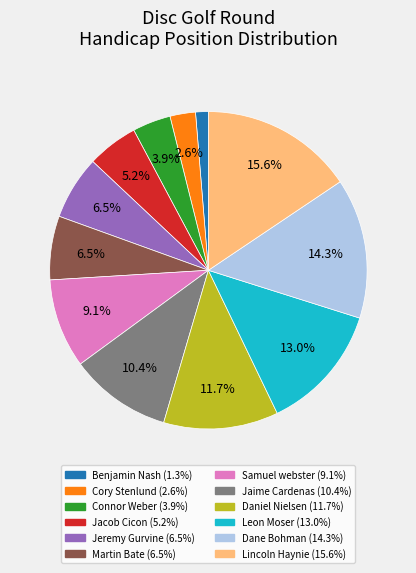

Is there any slice that represents more than half of the pie?

No